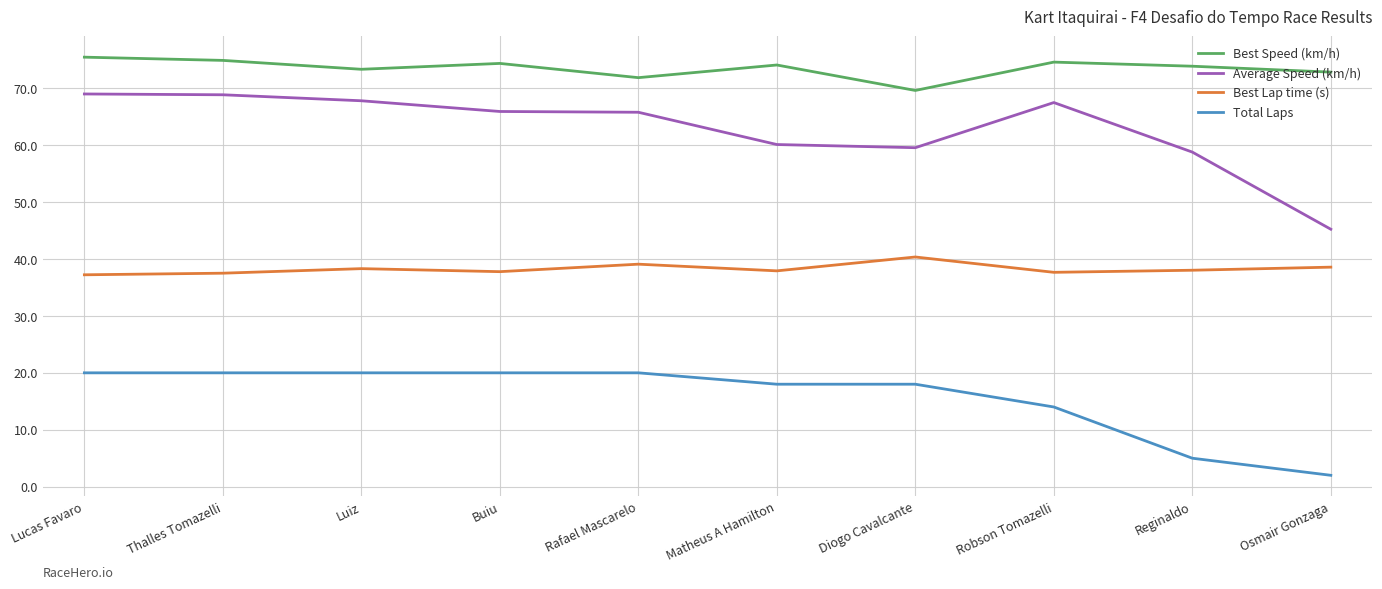

What is the minimum value shown in the chart?

2.0